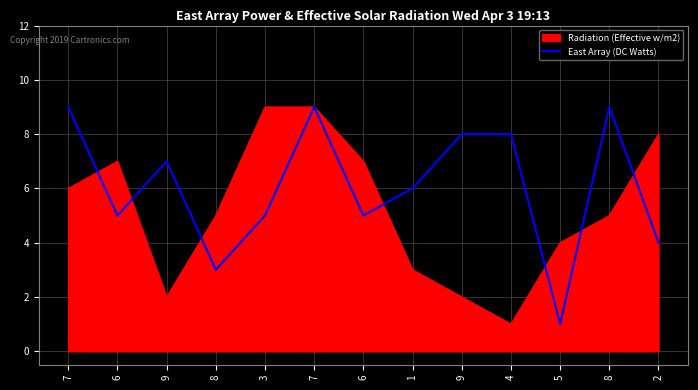

What are all the series names shown in the legend?

Radiation (Effective w/m2), East Array (DC Watts)